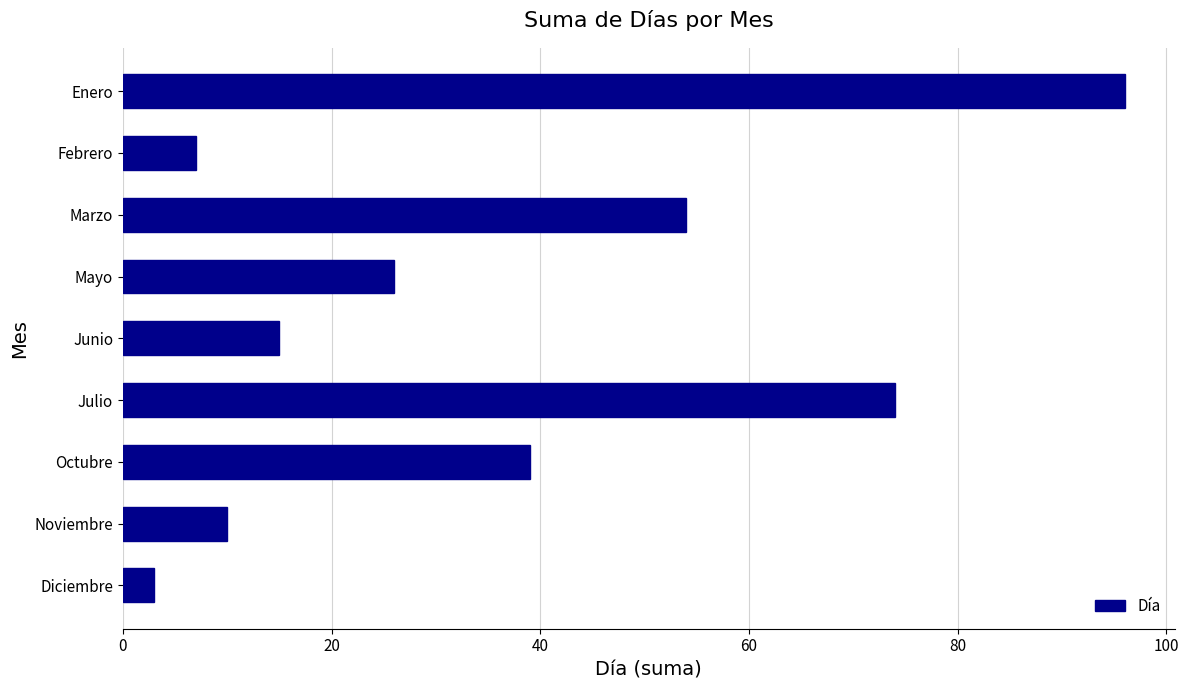

Between Mayo and Enero, which is larger?

Enero